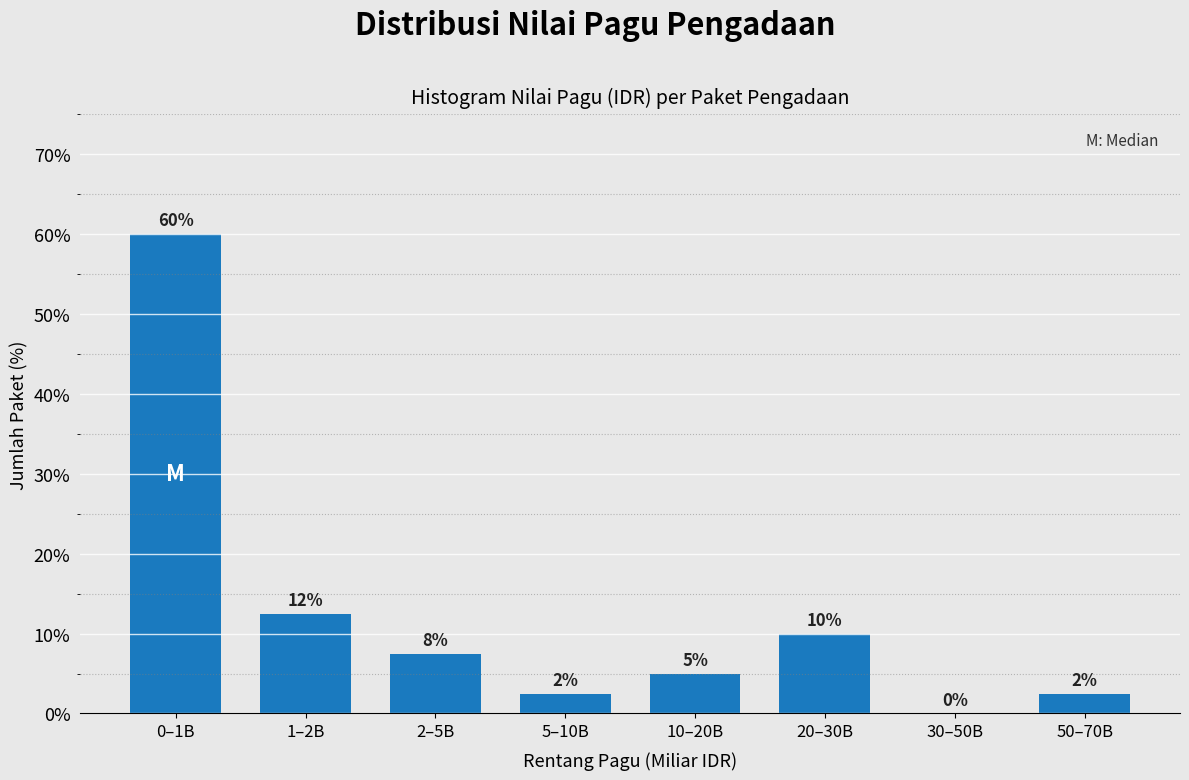

Between 0–1B and 20–30B, which is larger?

0–1B